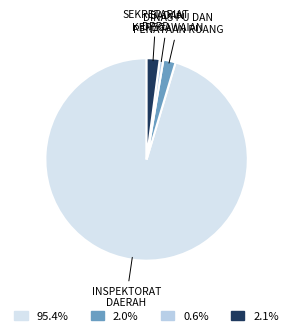

What is the largest slice in the pie chart?

INSPEKTORAT DAERAH